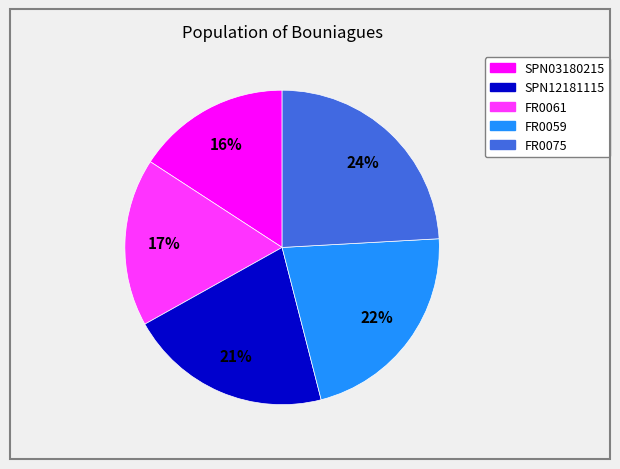

True or false: FR0059 accounts for 22% of the total.

True